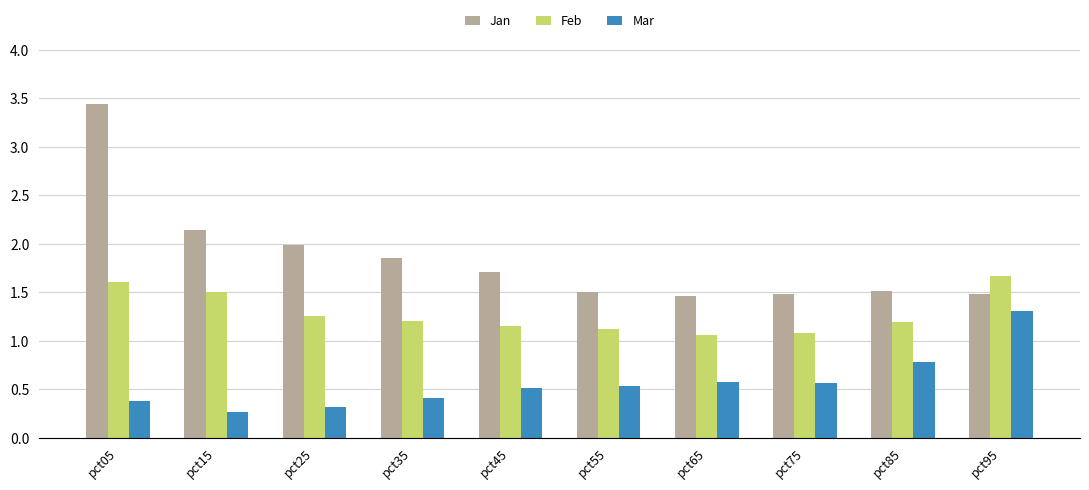

What is the difference between the maximum and minimum values in the Mar series?

1.0